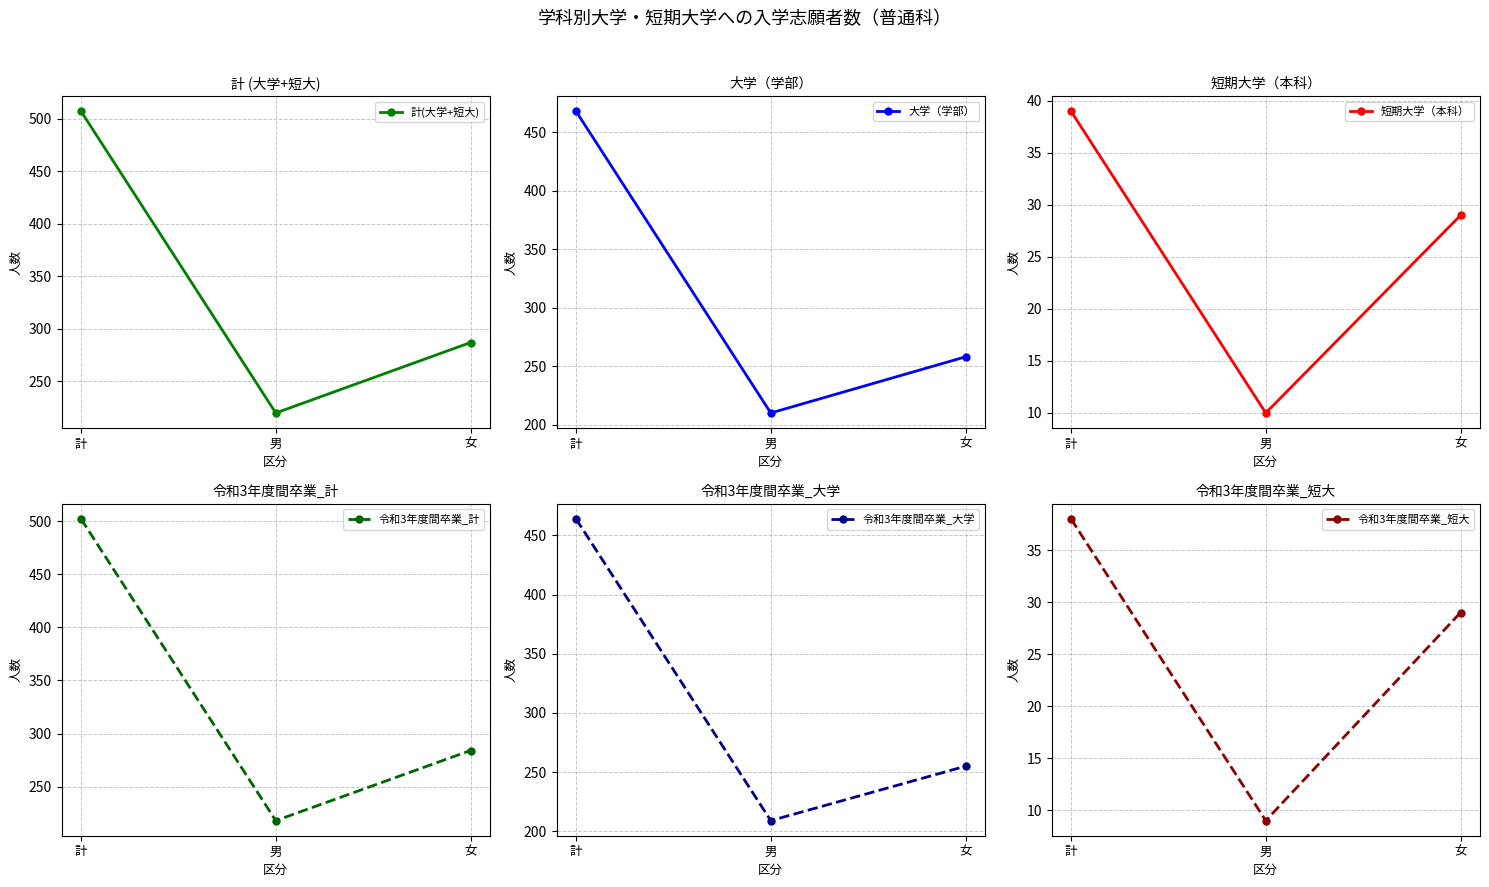

The 計(大学+短大) series shows 291 at 男. True or false?

False